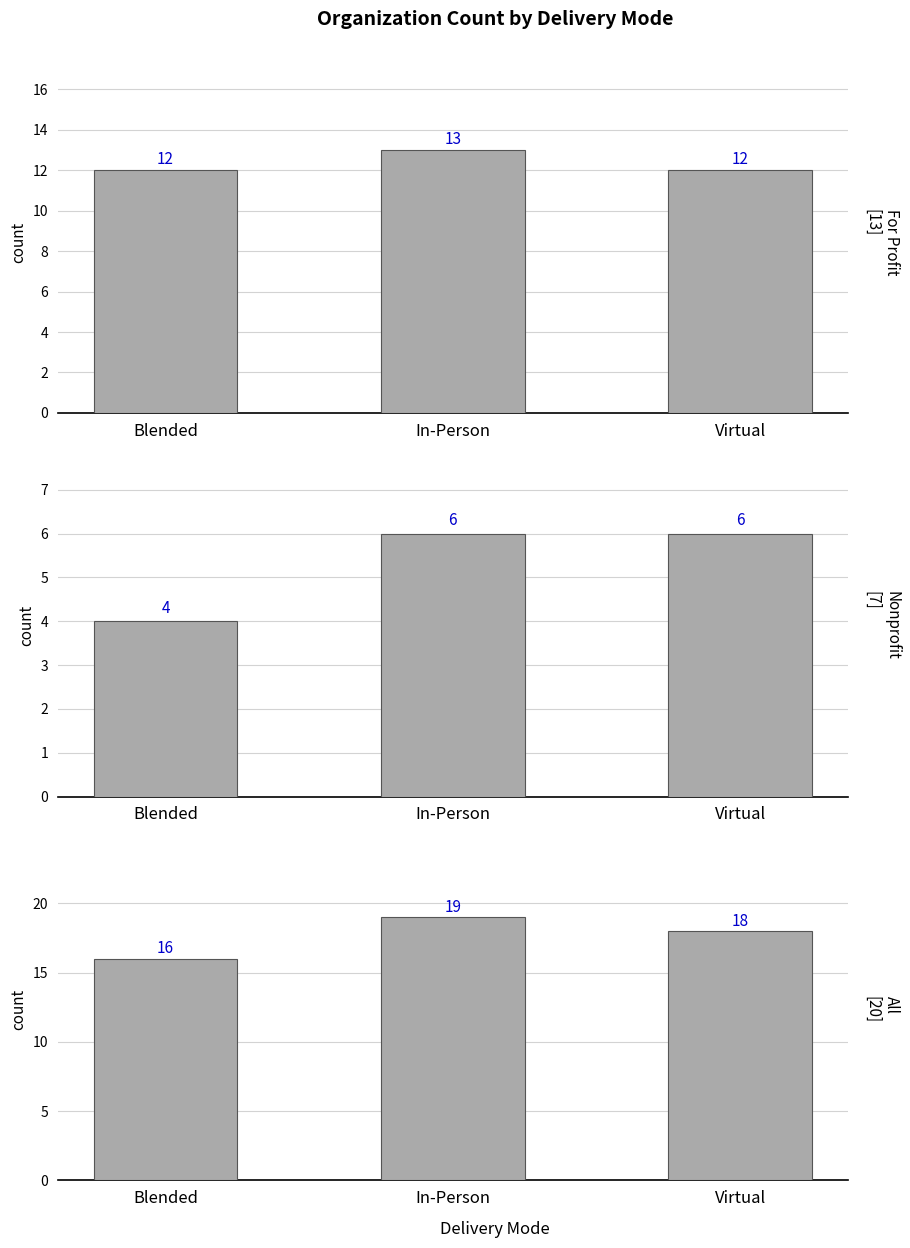

Rank the series by their maximum value, from lowest to highest.

Nonprofit, For Profit, All